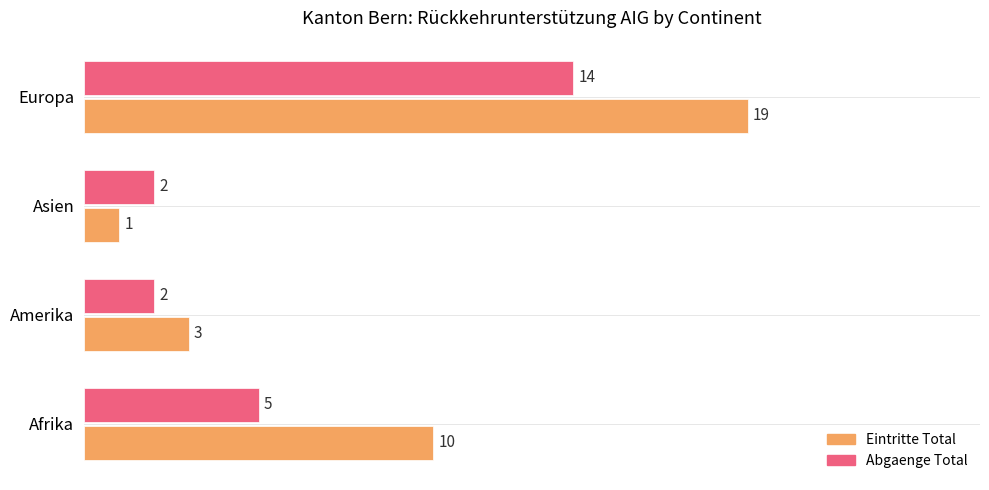

Which series has the widest spread of values?

Eintritte Total